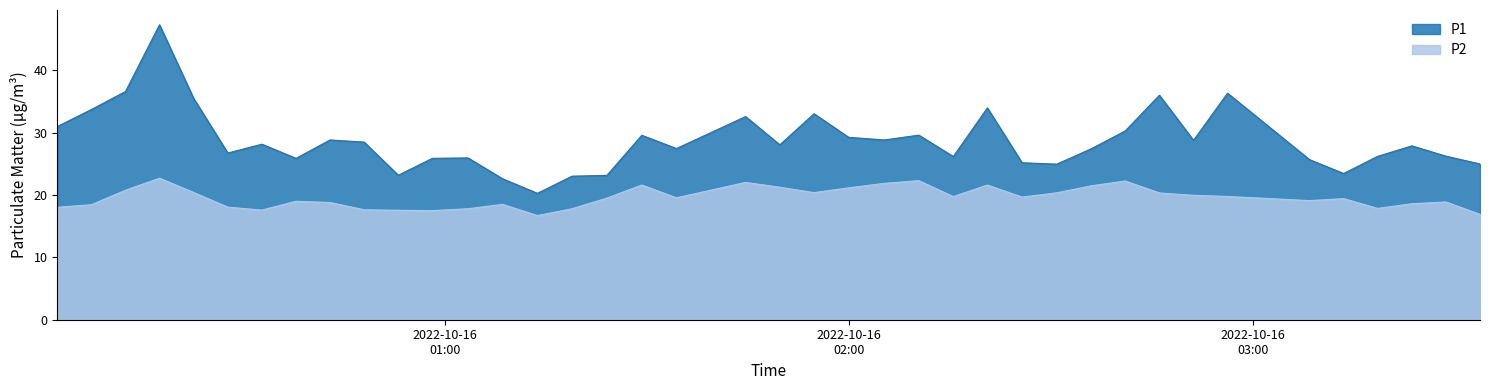

List the series in order of their peak value, lowest first.

P2, P1